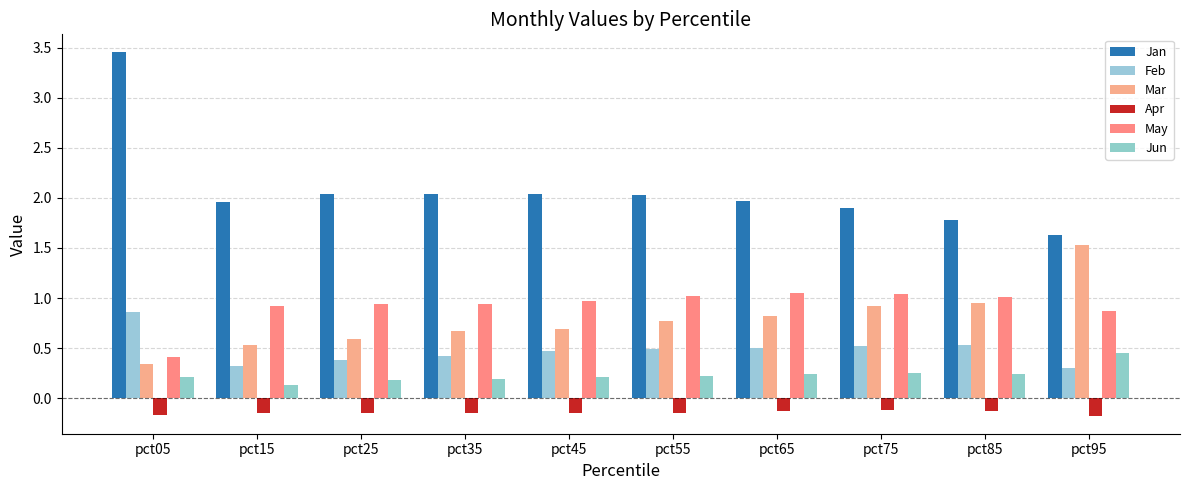

Where does the Jan series first go above 2?

pct05